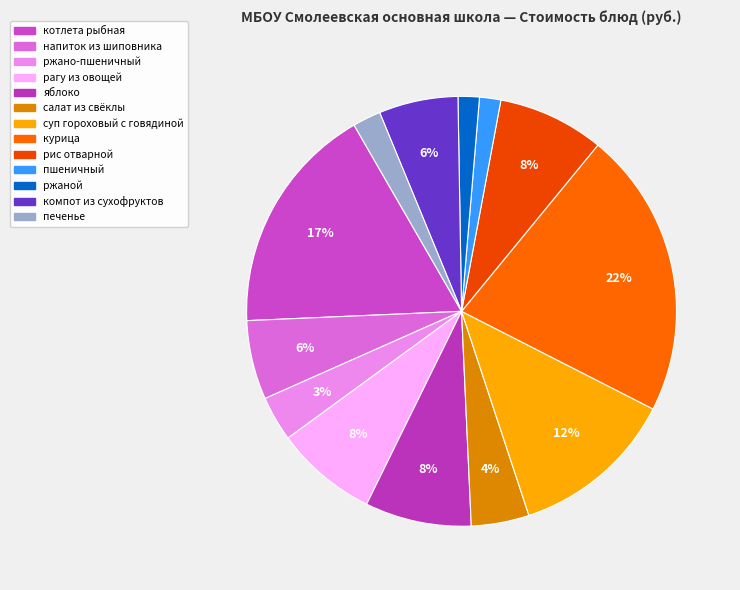

How many slices are in this pie chart?

13